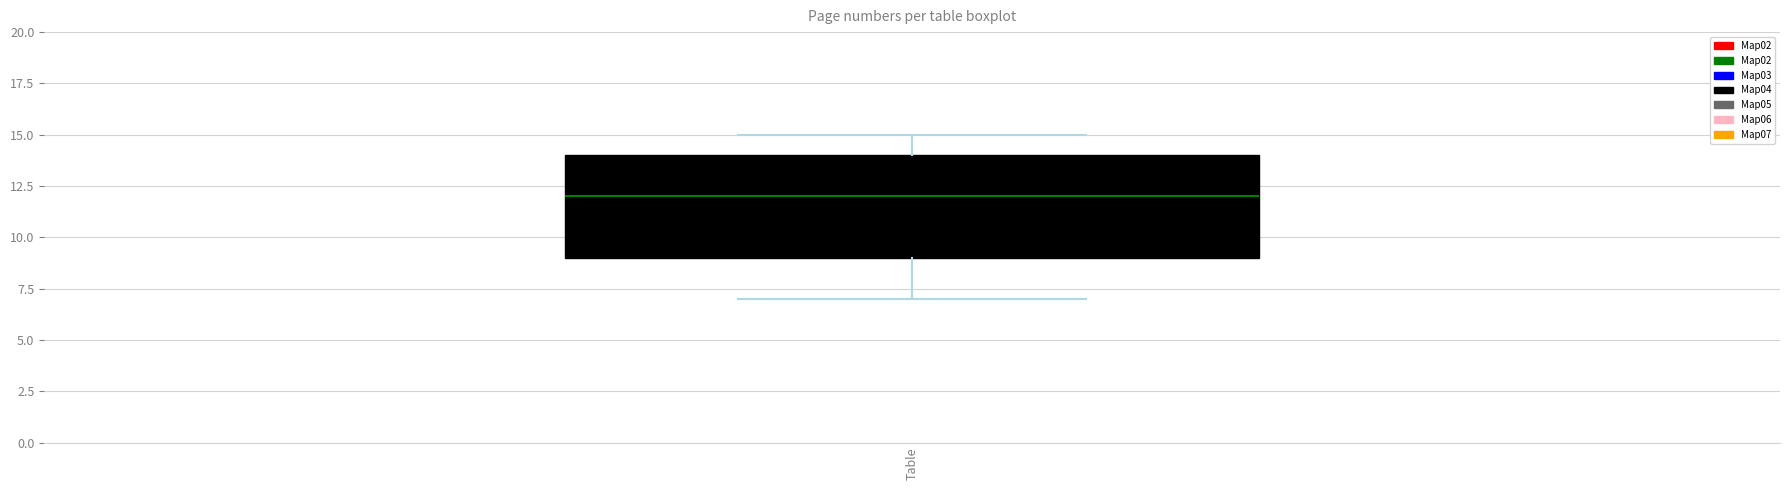

Where does the lower whisker of the box for Table end on the y-axis? The values are not printed on the chart, so give them approximately, as read against the axis.

7